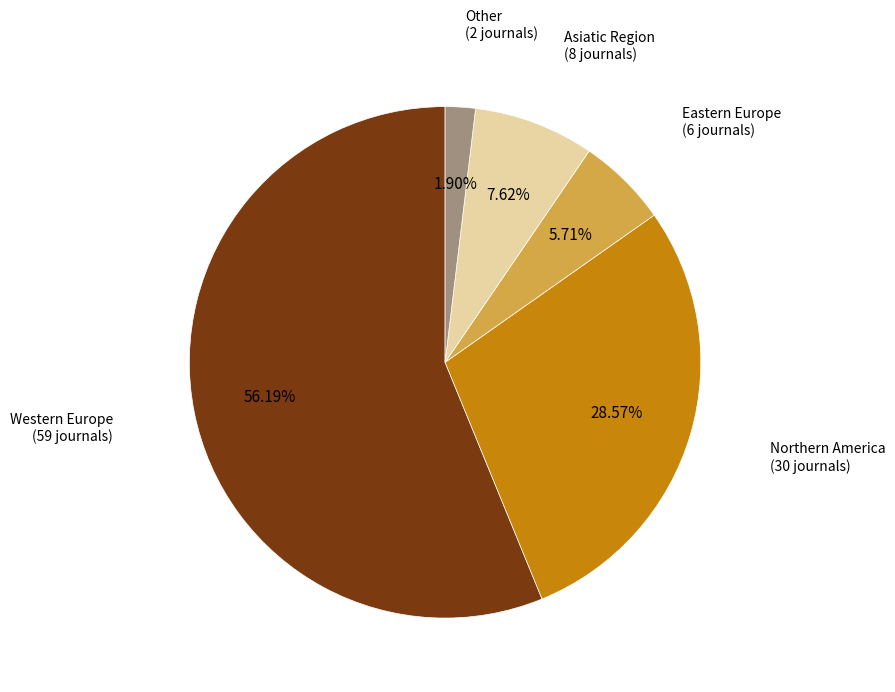

Between Asiatic Region and Other, which is larger?

Asiatic Region